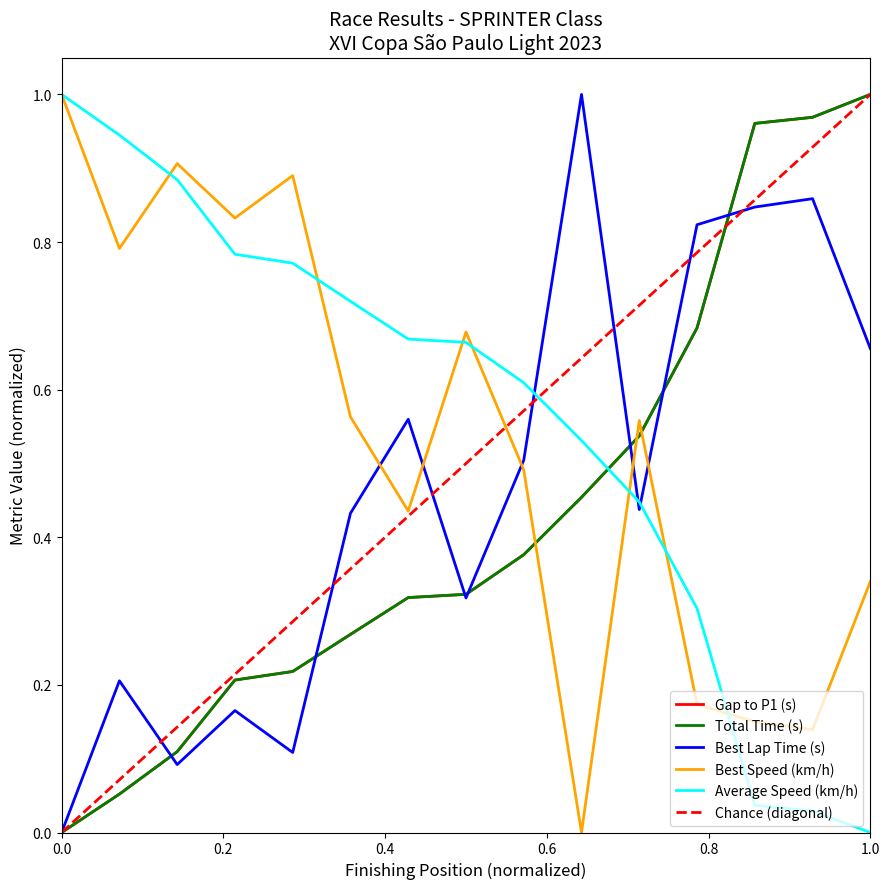

The Best Lap Time (s) series shows 0.2 at CHRISTIAN HELOU. True or false?

False